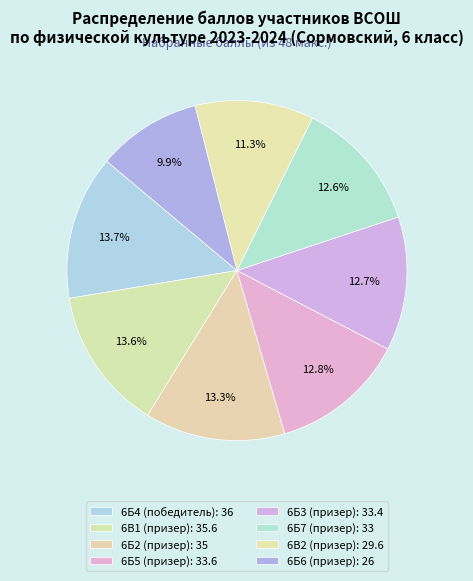

The 6Б4 (победитель) slice represents 14% of the pie. True or false?

True